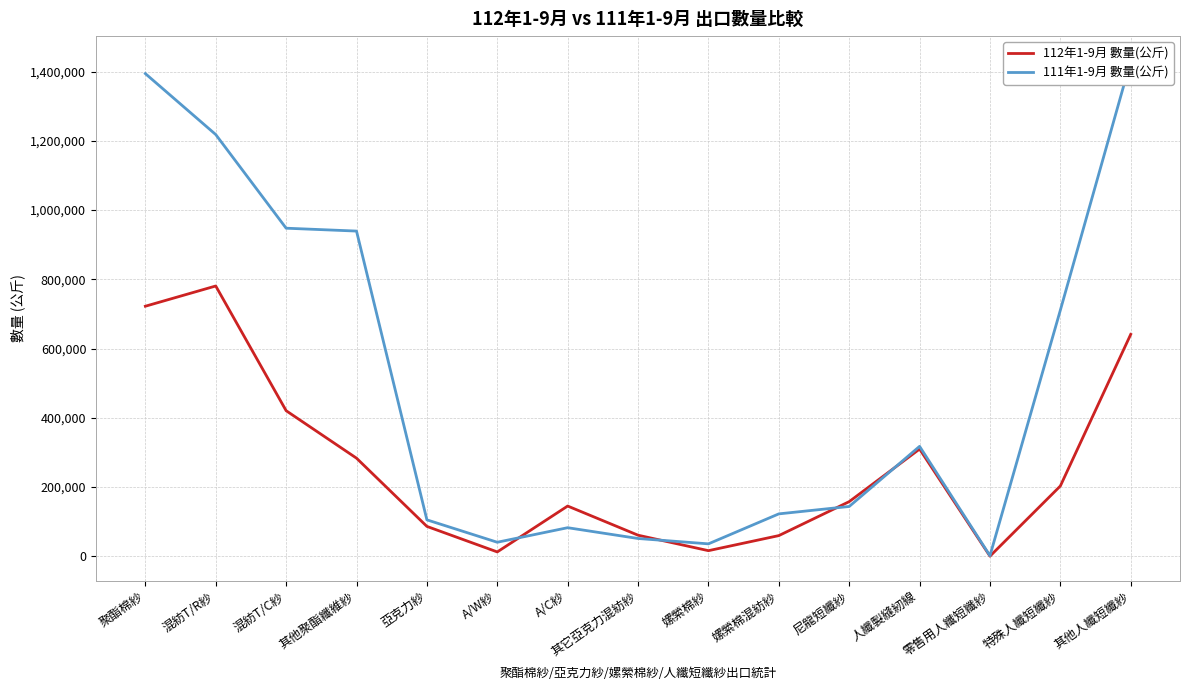

Where is the first local minimum for 111年1-9月 數量(公斤)?

A/W紗